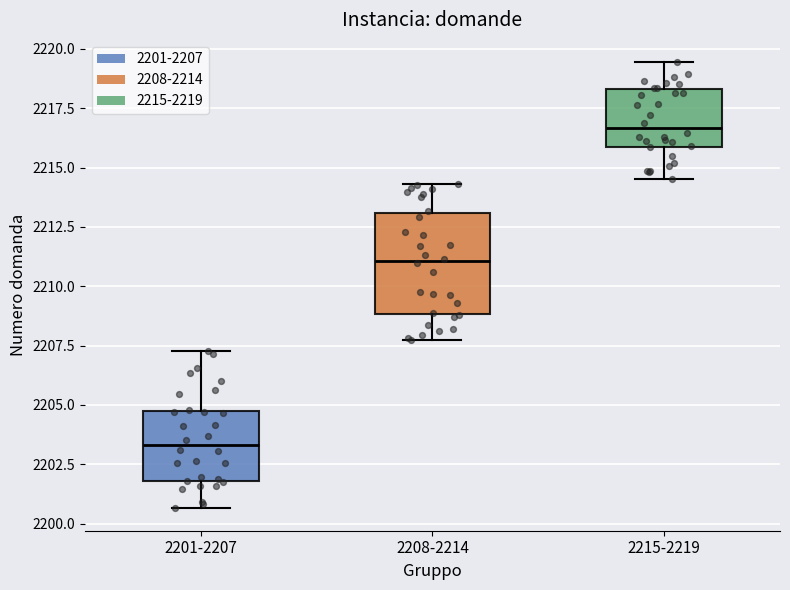

Which box has the lowest median line?

2201-2207